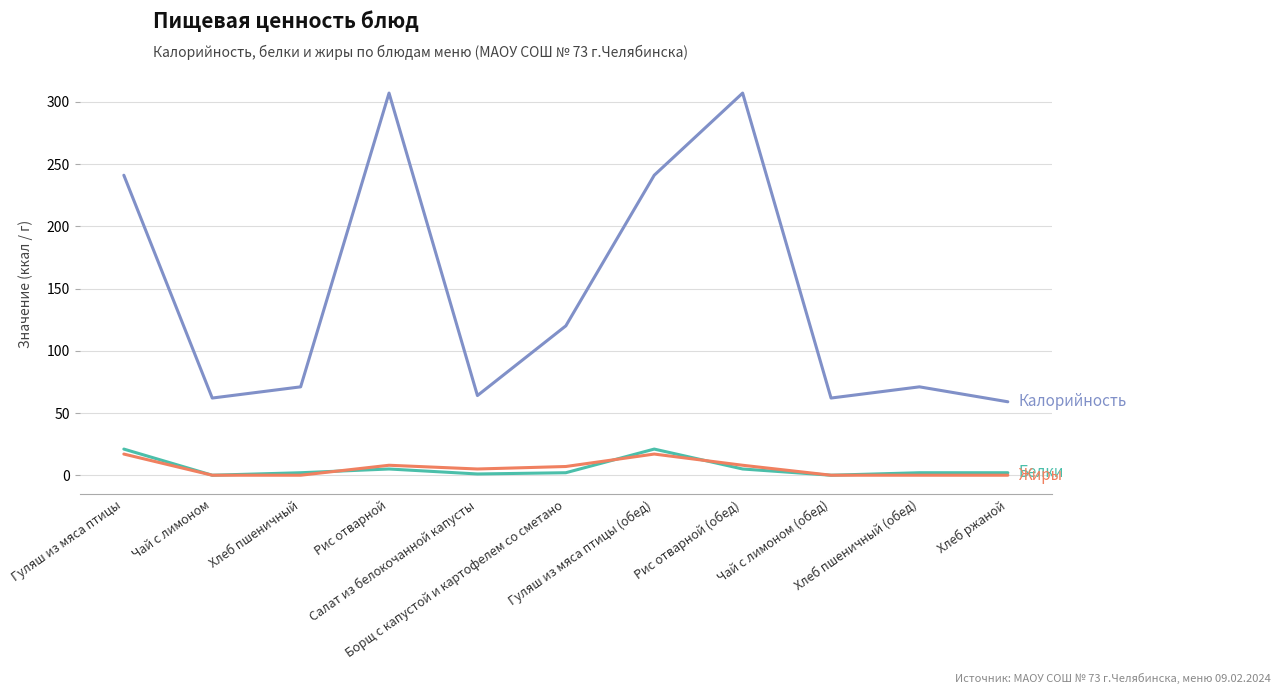

What is the maximum value shown in the chart?

307